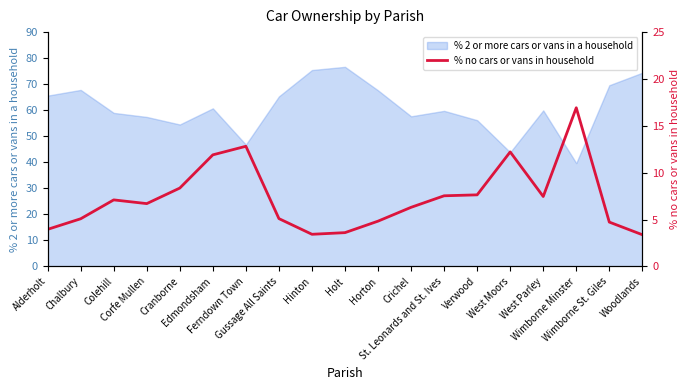

Approximately how many times larger is the value at Gussage All Saints compared to Cranborne?

0.6